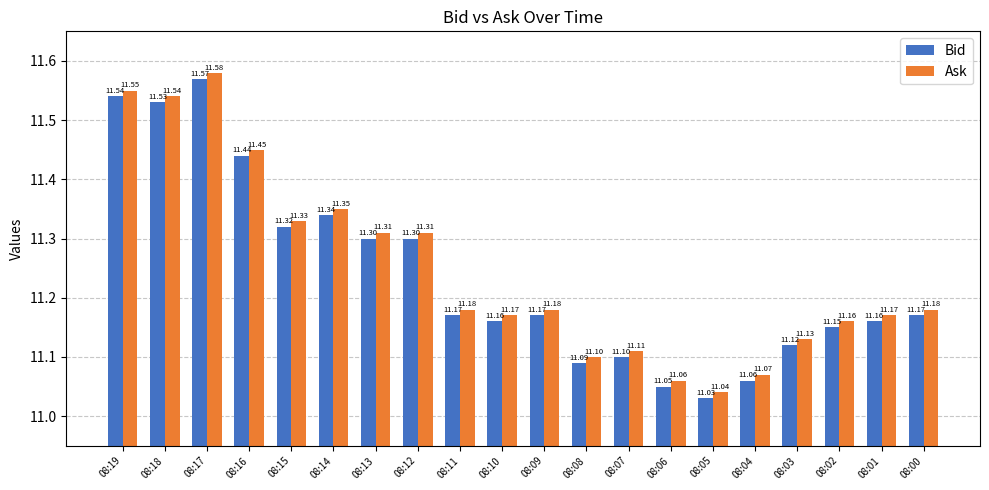

Are the bars horizontal?

No